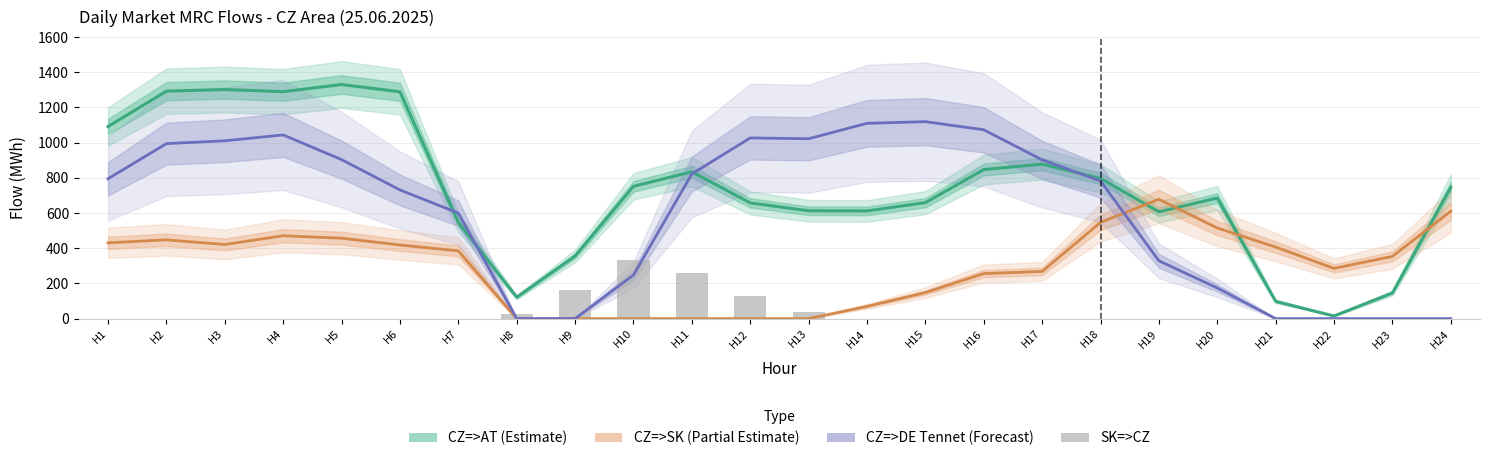

Which series has the largest total across all categories?

CZ=>AT (Estimate)